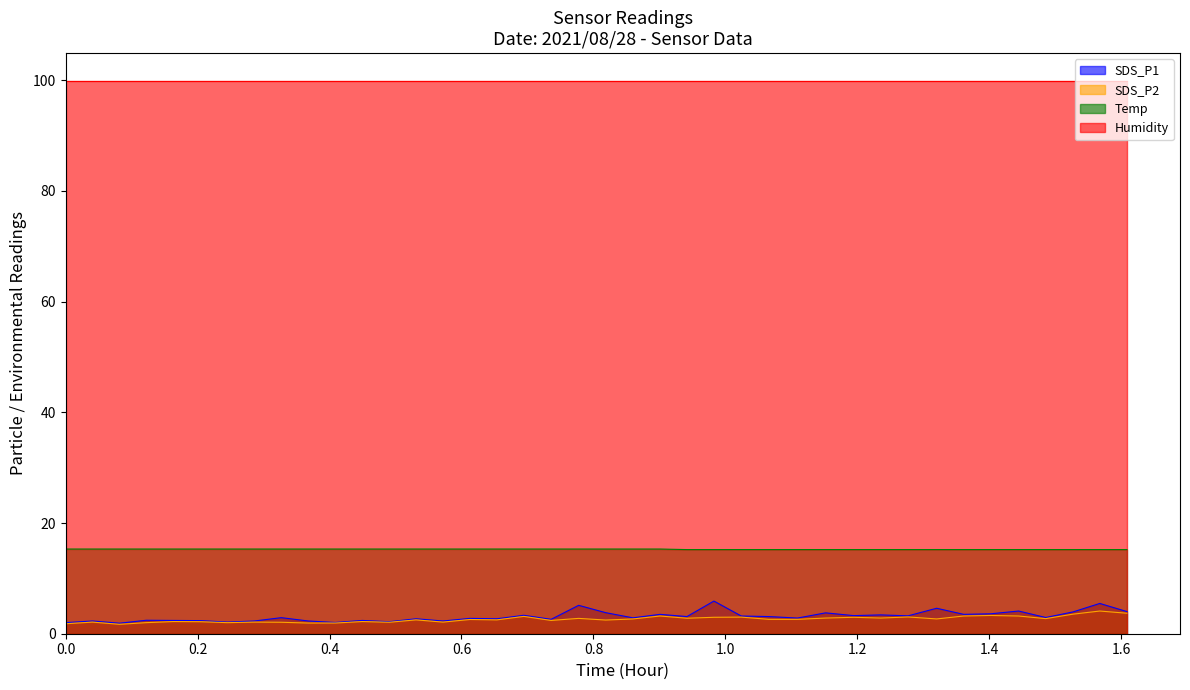

What is the lowest value of the Humidity series?

99.9